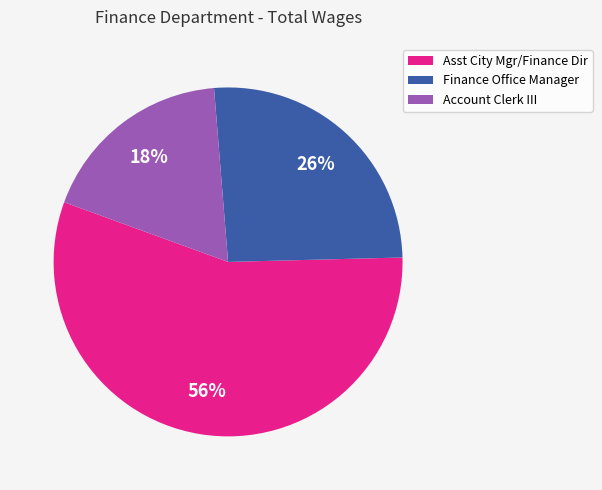

Rank the categories by value from lowest to highest.

Account Clerk III, Finance Office Manager, Asst City Mgr/Finance Dir